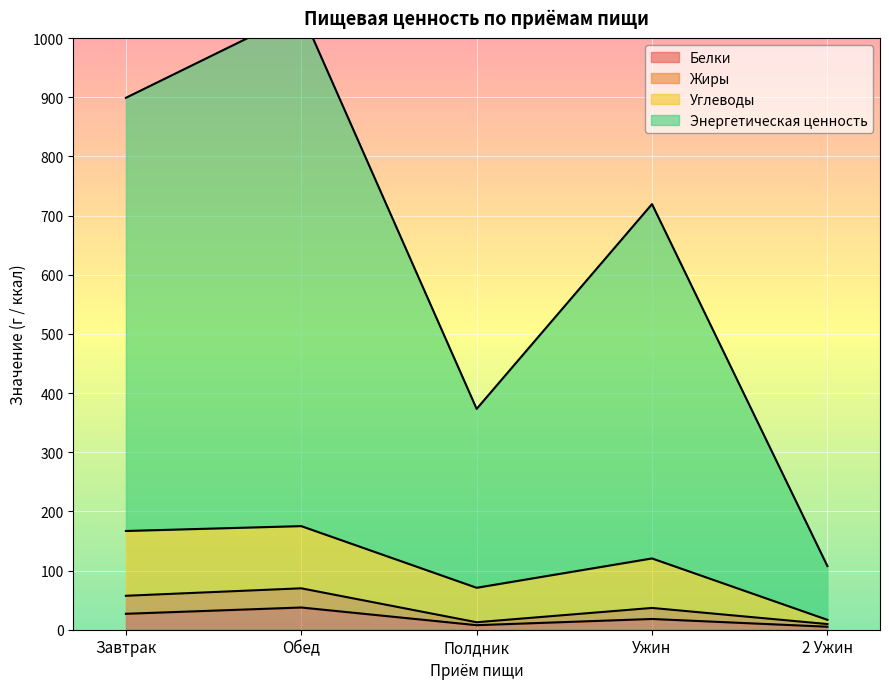

What is the total value across all series at Ужин?

895.0